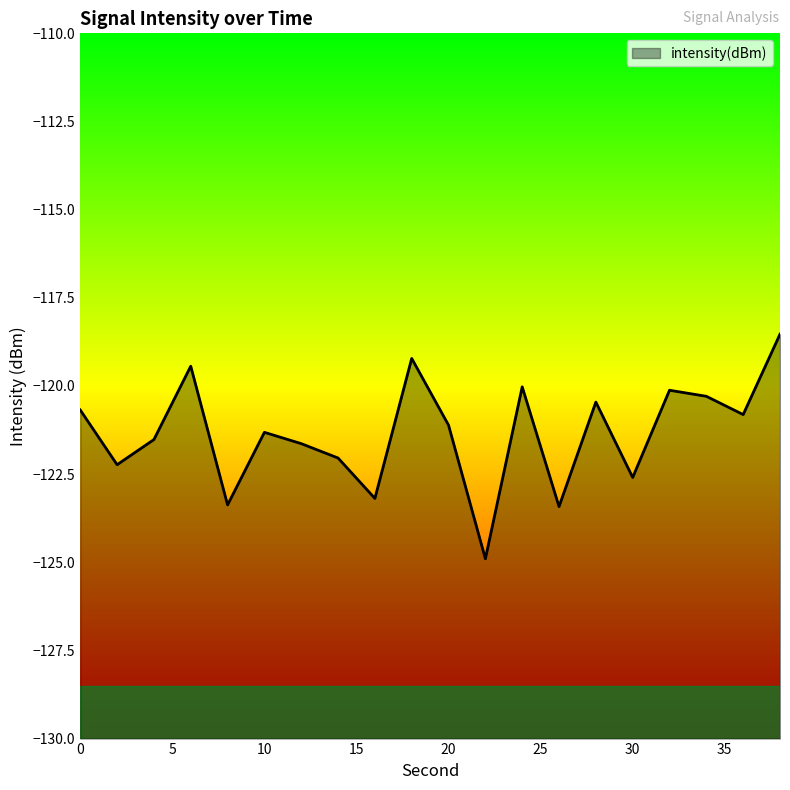

The value at 18 is -165.6. True or false?

False